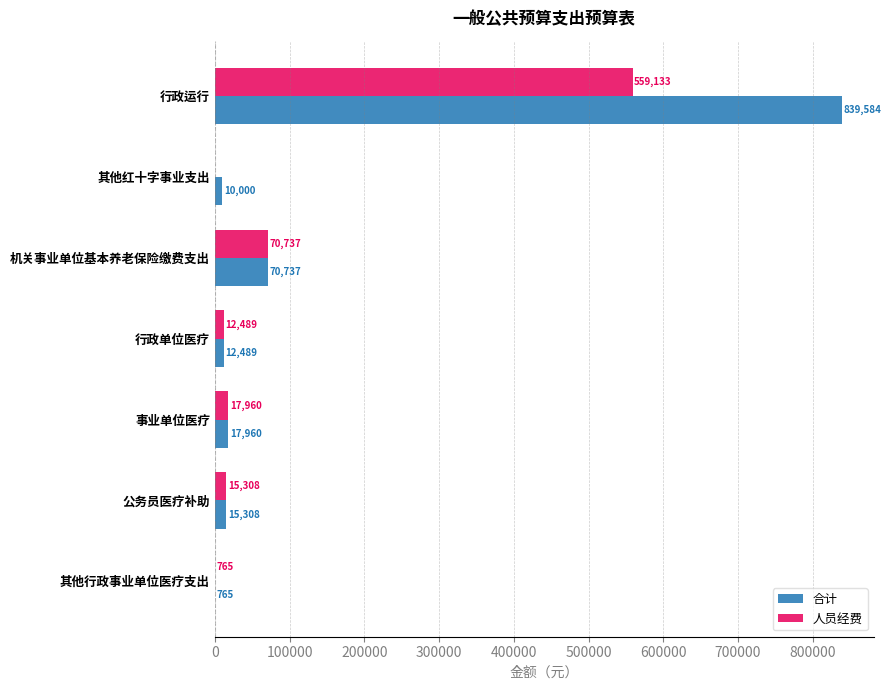

At which label is 合计 closest to 420174?

机关事业单位基本养老保险缴费支出